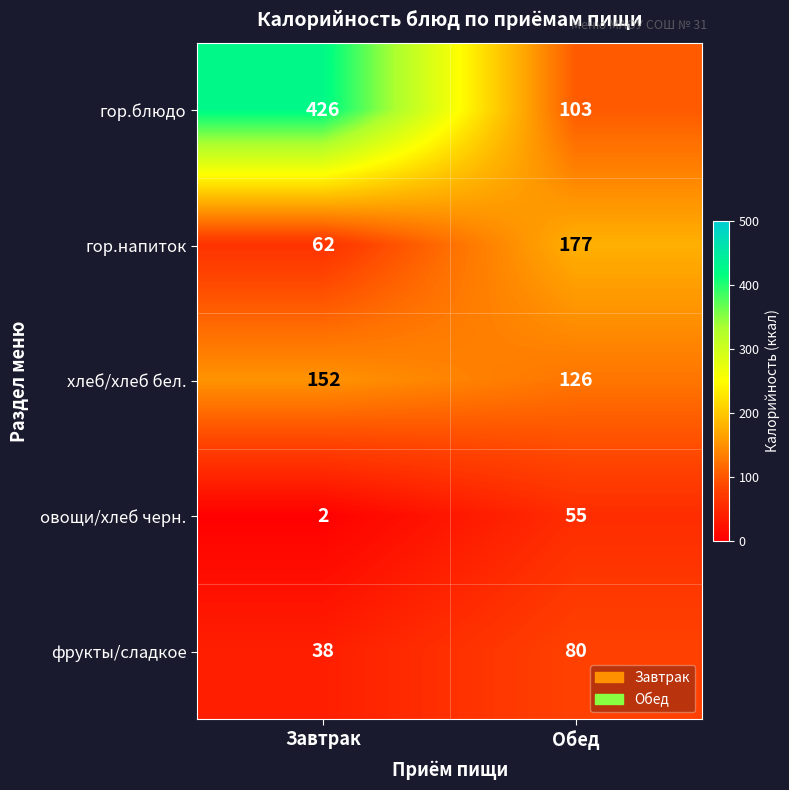

What is the approximate value of гор.блюдо at Обед, to the nearest 5?

105